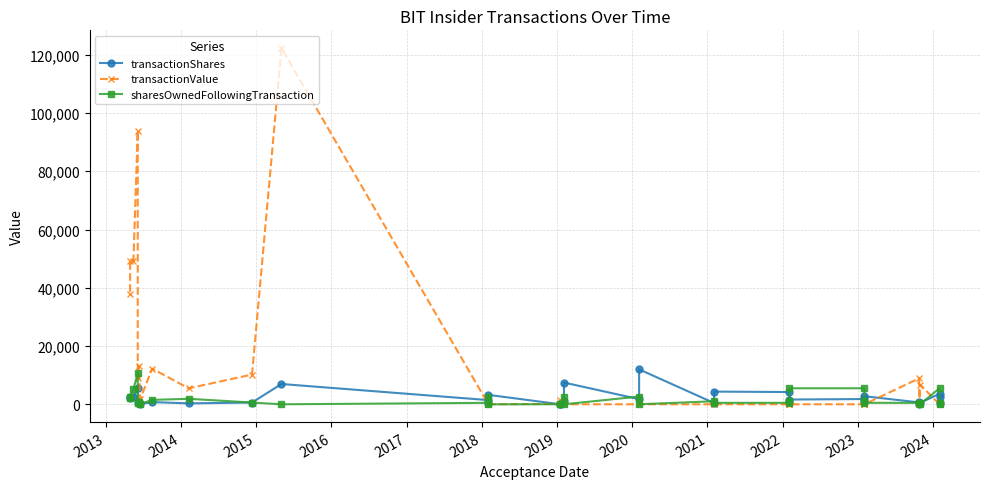

How many lines are shown in the chart?

3